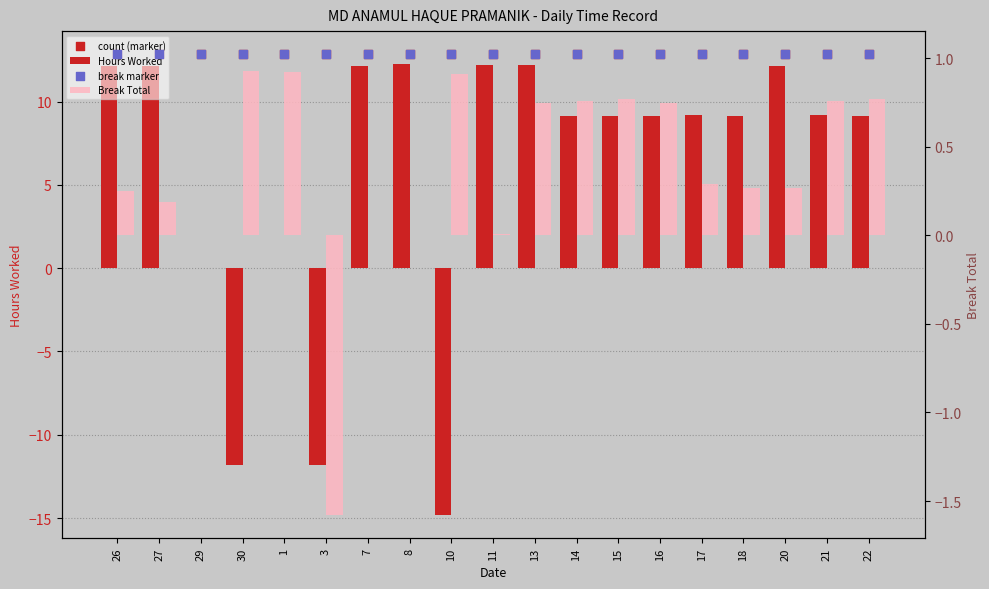

Is the value of break marker at 10 greater than the value of Break Total at 29?

Yes